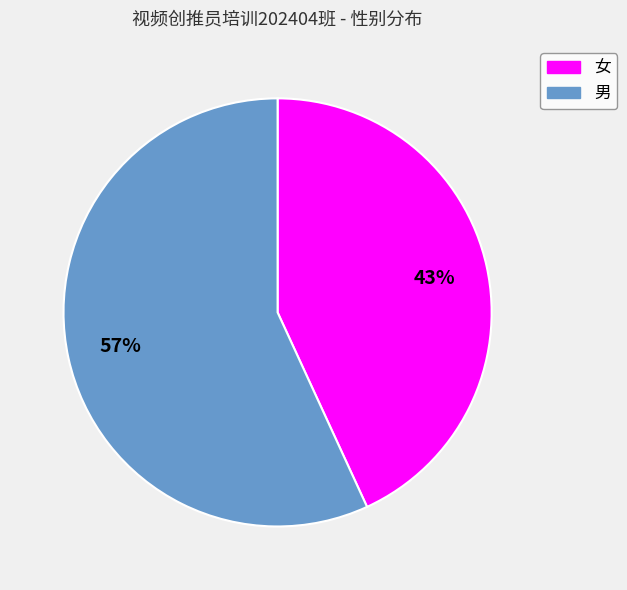

Approximately how many times larger is the value at 男 compared to 女?

1.3